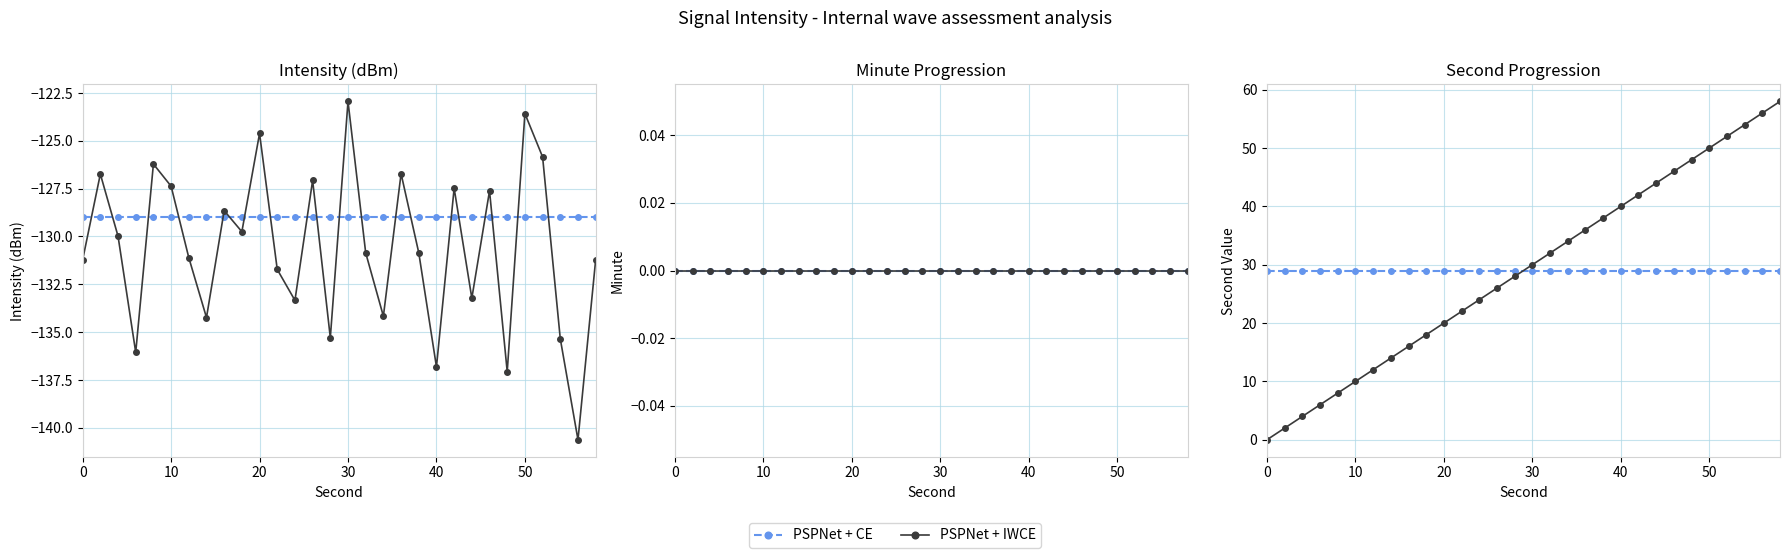

Is the value of PSPNet + CE at 24 greater than the value of PSPNet + IWCE at 13?

Yes